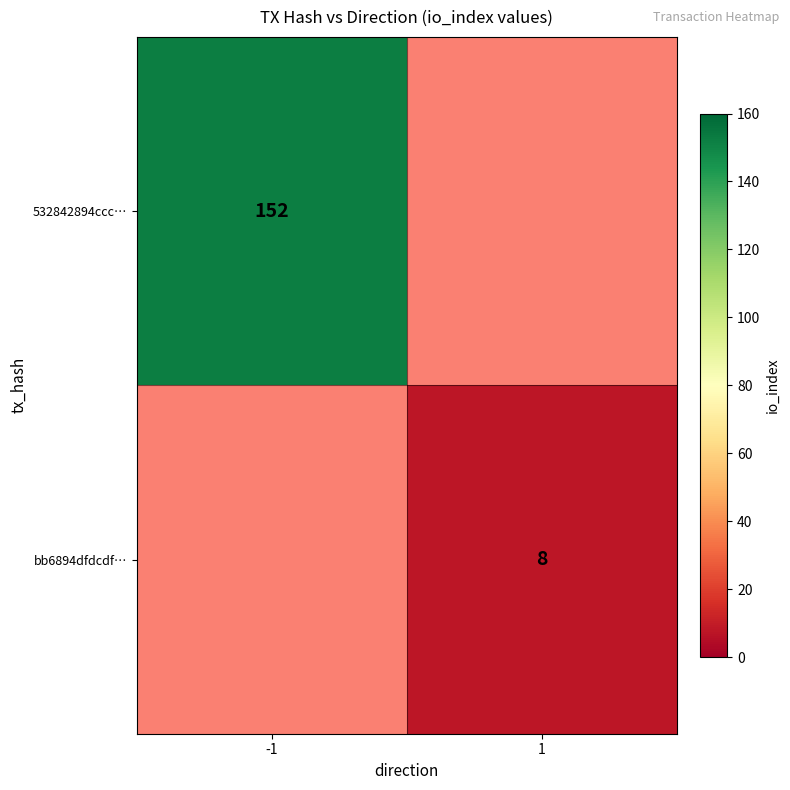

The value of 532842894ccc… at -1 is 152. True or false?

True